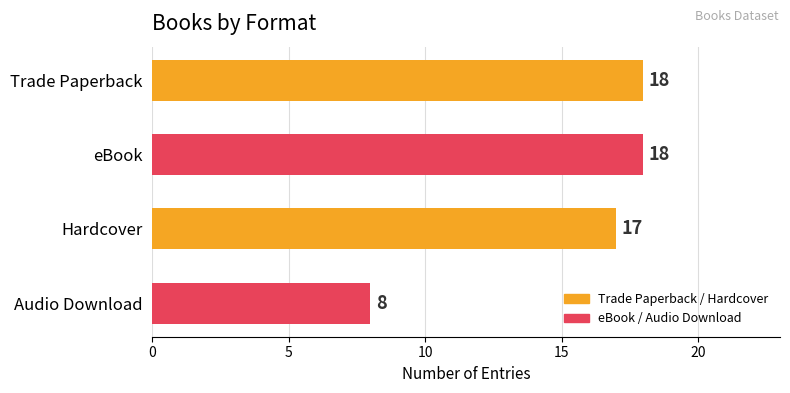

Are the bars grouped side by side (vs. stacked)?

No